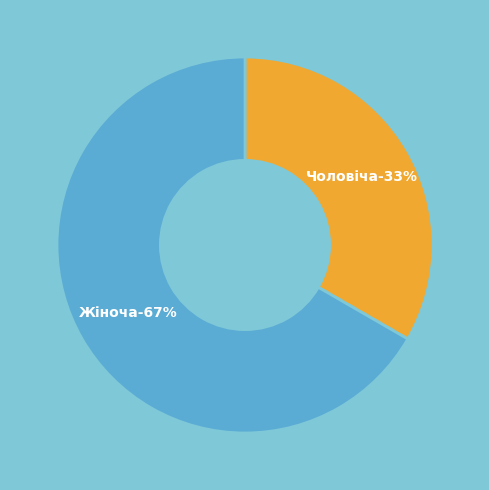

Is it true that Чоловіча is 33% of the pie?

True